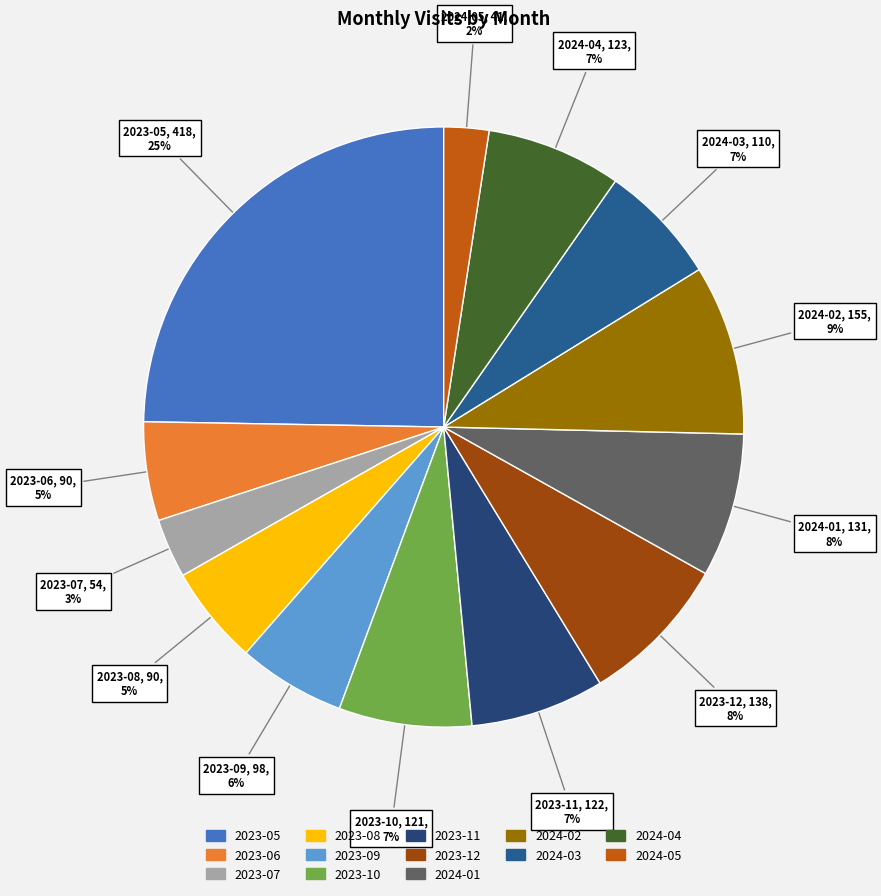

The 2023-09 slice represents 12% of the pie. True or false?

False